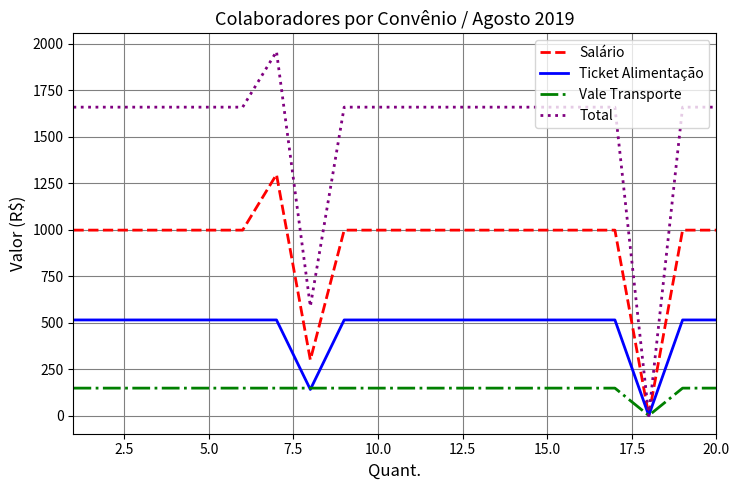

Which series has the widest spread of values?

Total